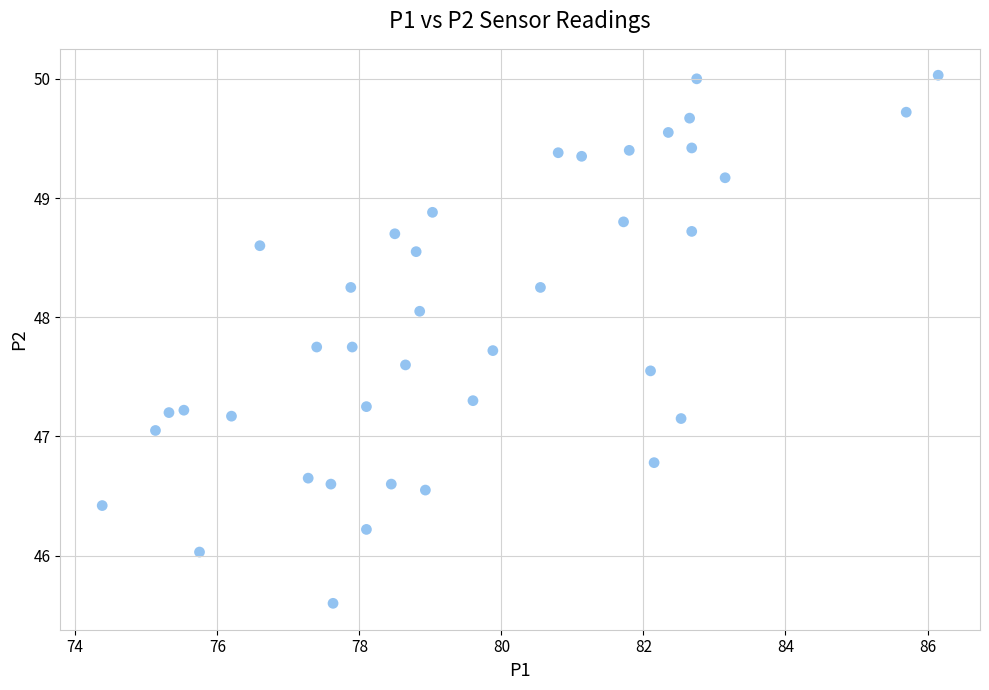

What is the range of Y values (max minus min)?

4.4